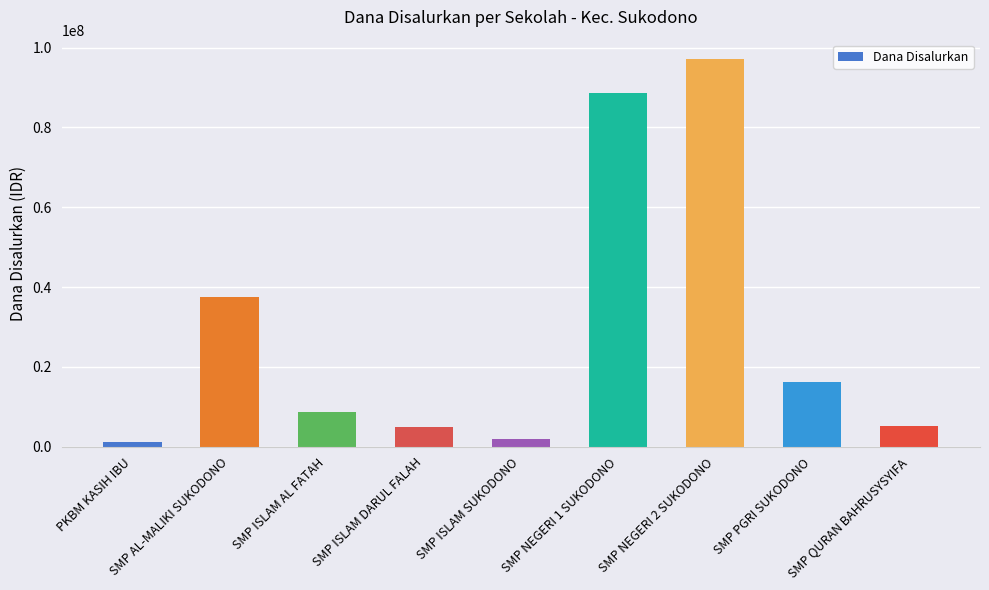

What is the difference between the values at SMP QURAN BAHRUSYSYIFA and SMP NEGERI 2 SUKODONO?

91875000